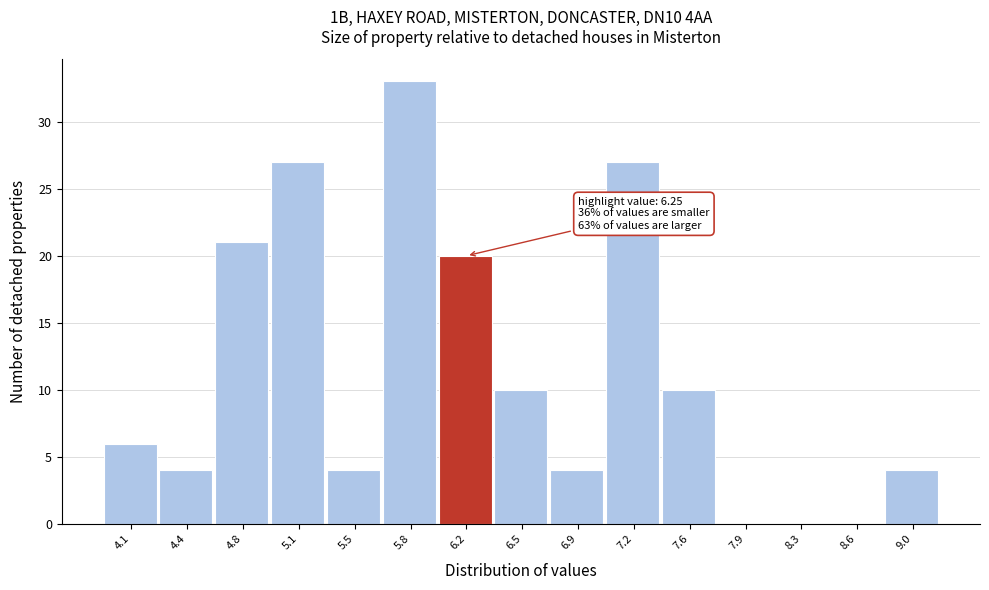

Which range on the x-axis has the tallest bar?

5.65 to 6.00